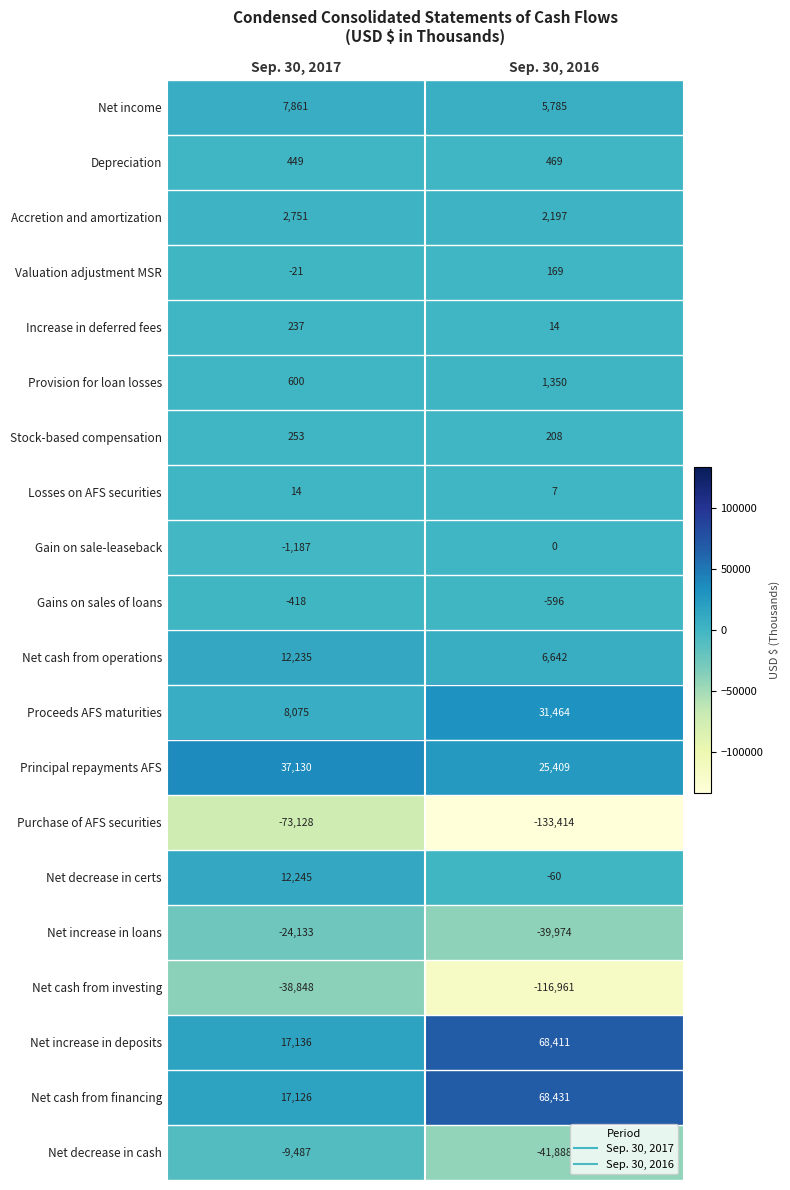

How many data points in Increase in deferred fees are less than 237?

1